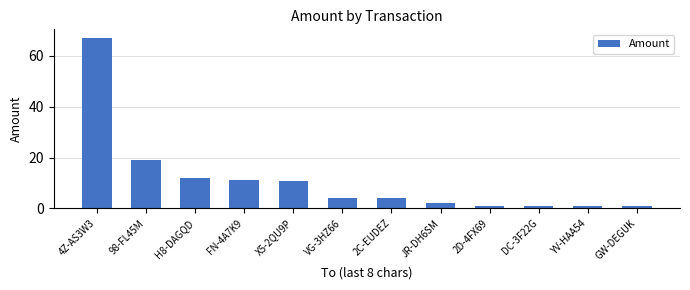

How many bars are there in total?

12